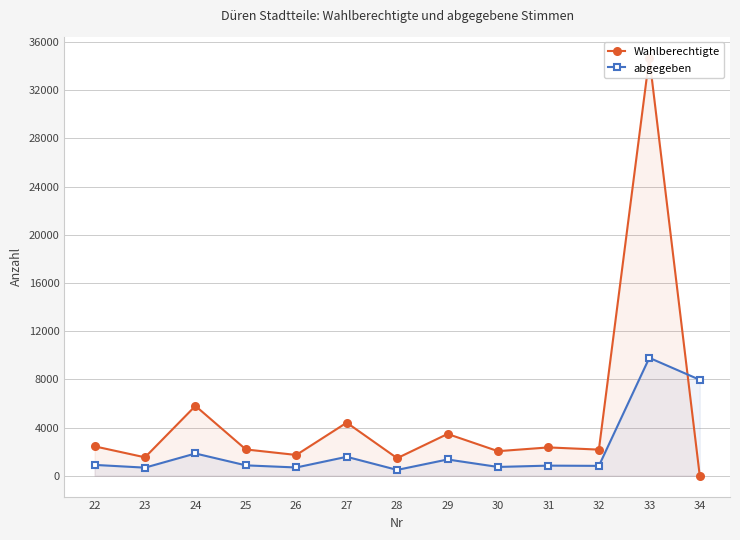

How many interior local valleys does the abgegeben series have?

5